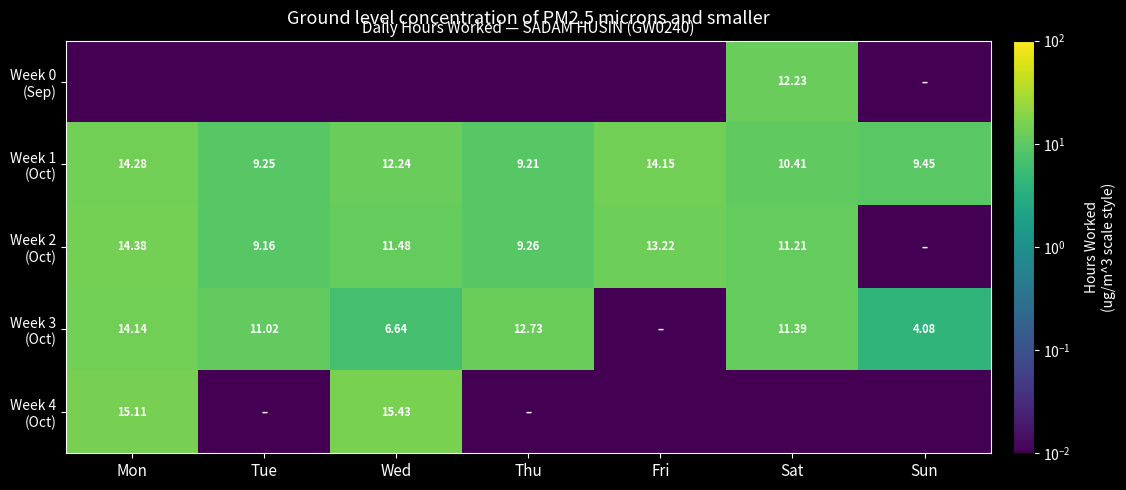

At which label is Week 4 (Oct) closest to 7?

Tue